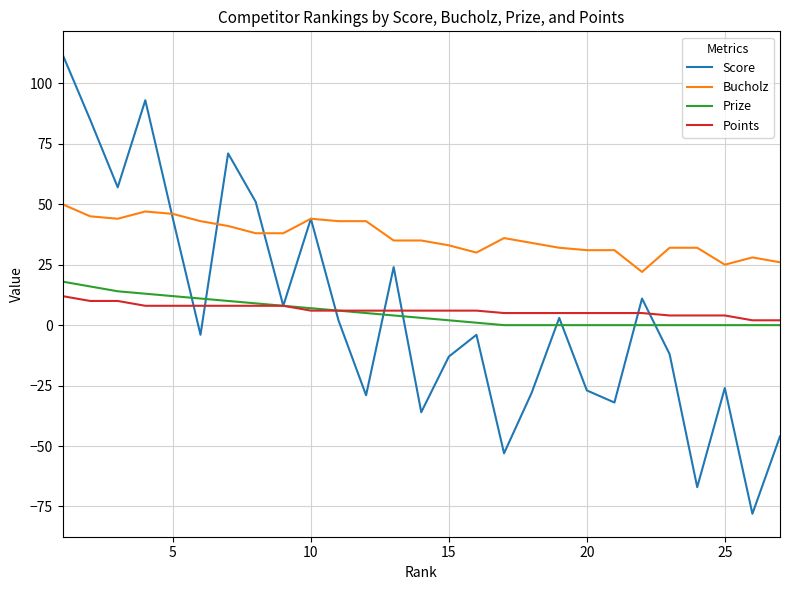

What is the highest value of the Bucholz series?

50